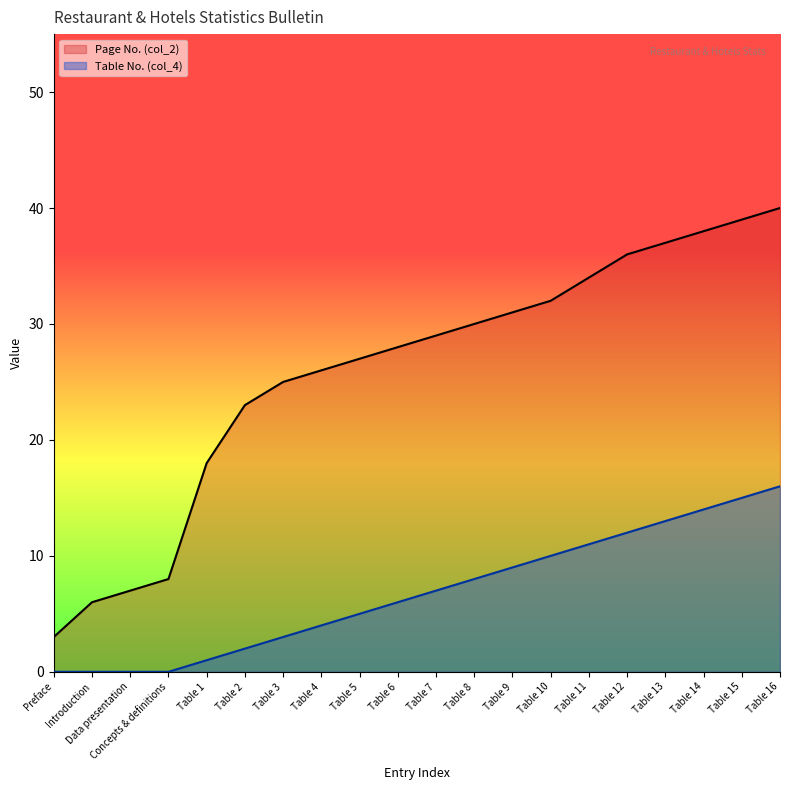

What is the maximum value shown in the chart?

40